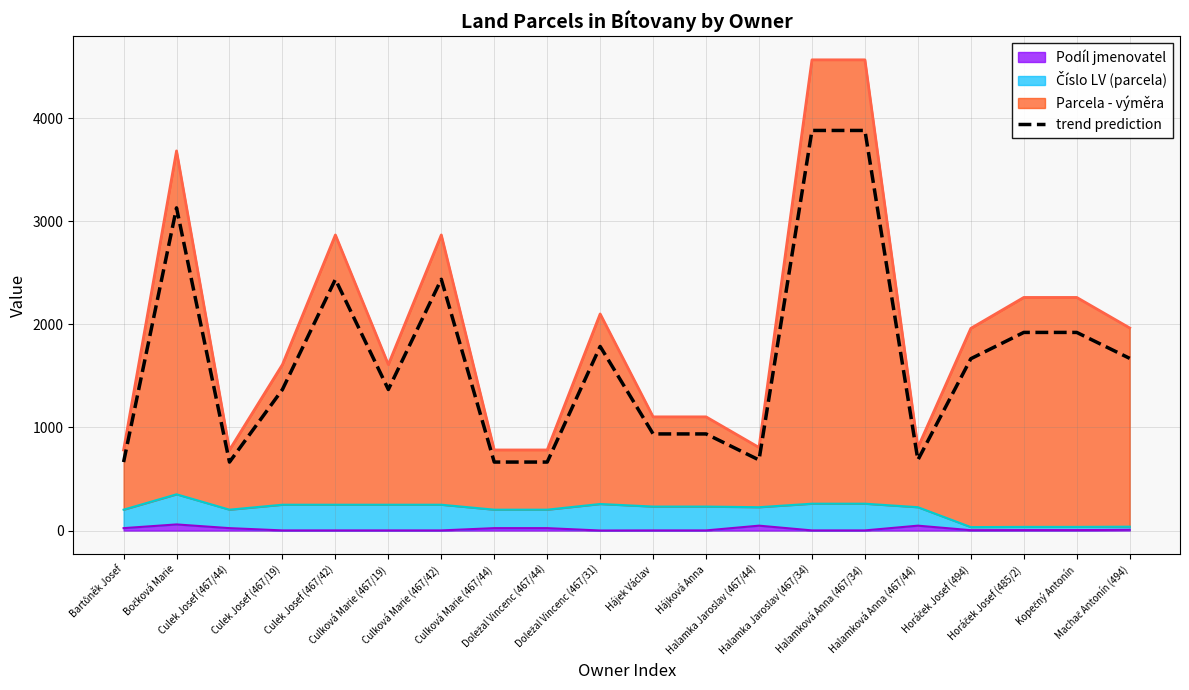

What is the ratio of the value at Bartůněk Josef to the value at Culek Josef (467/42)?

0.3